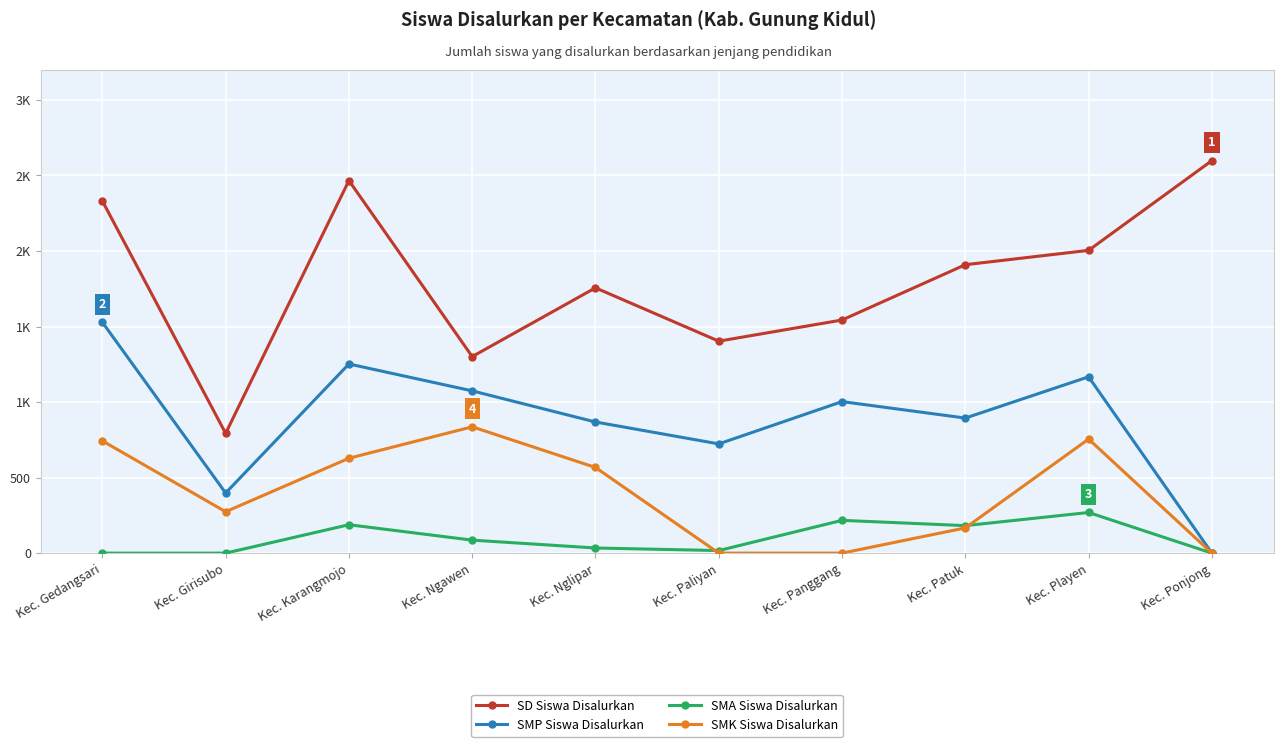

What is the average value of the SD Siswa Disalurkan series?

1810